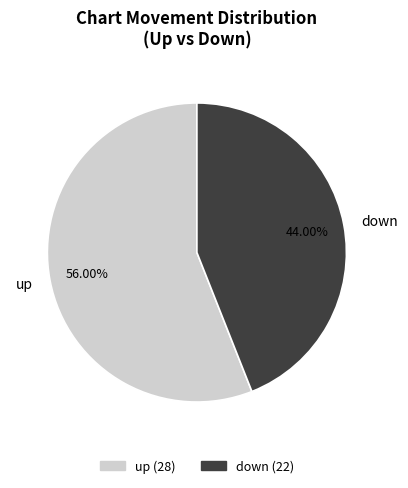

Between down and up, which is larger?

up